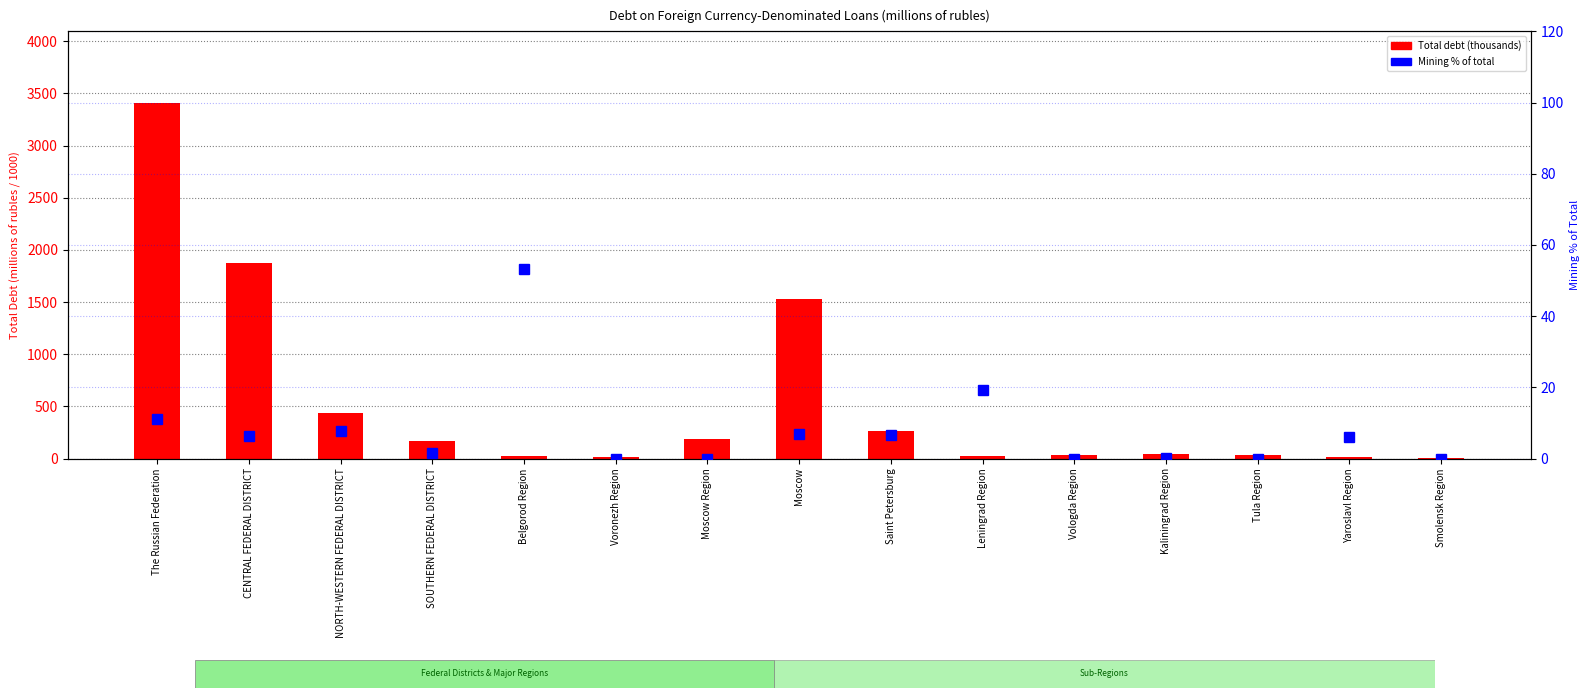

How many values in the Total (millions, /1000) series exceed 45?

8